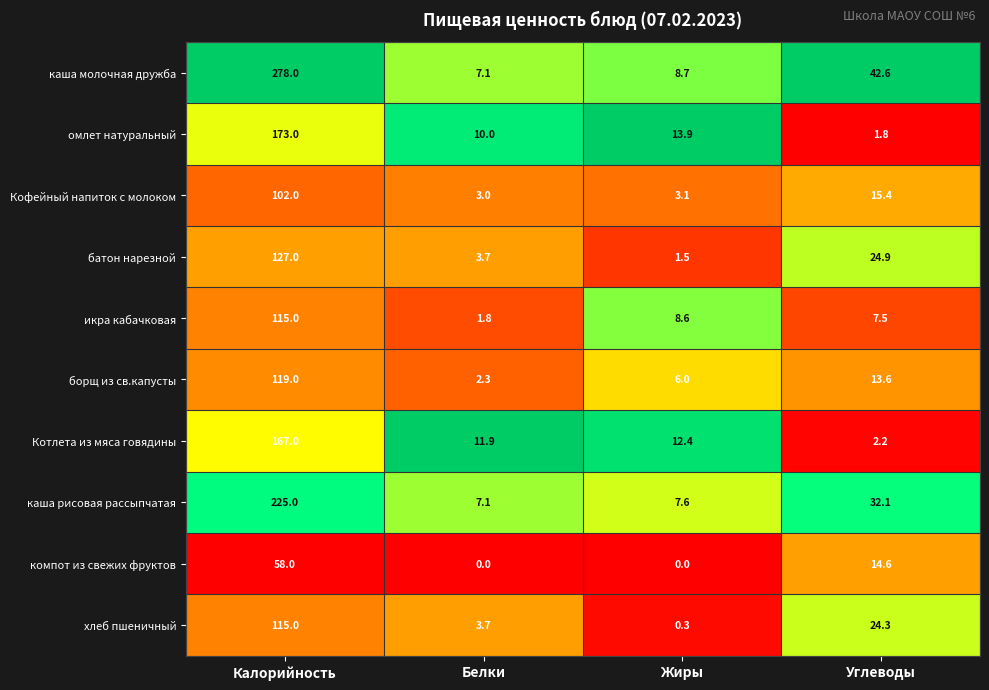

What is the approximate value of хлеб пшеничный at Жиры?

0.3